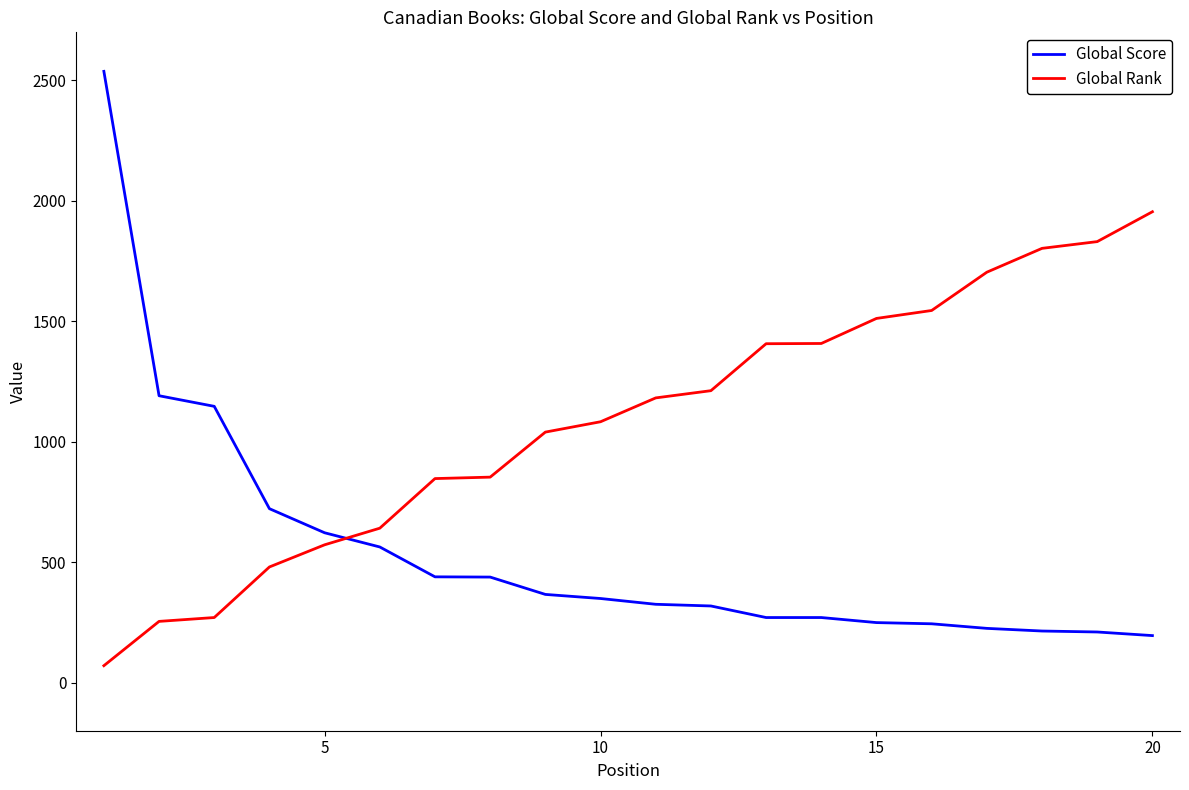

Which series has the widest spread of values?

Global Score